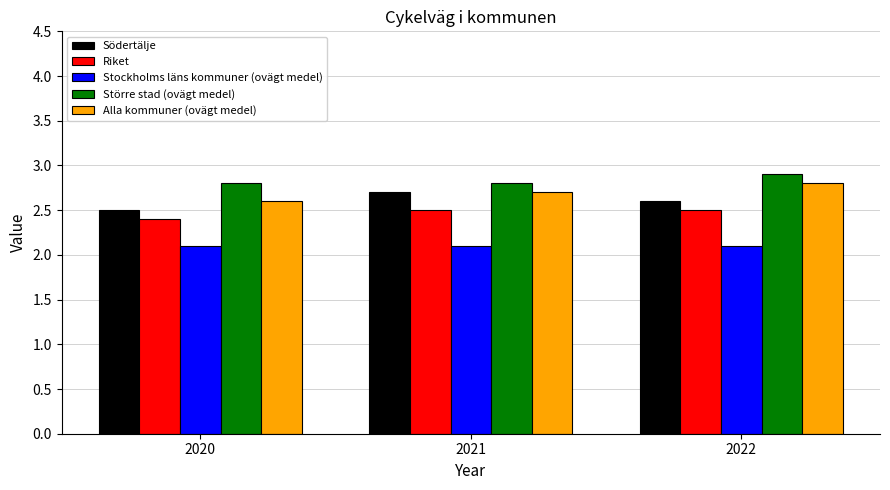

What is the difference between the highest and lowest values at 2020?

0.7